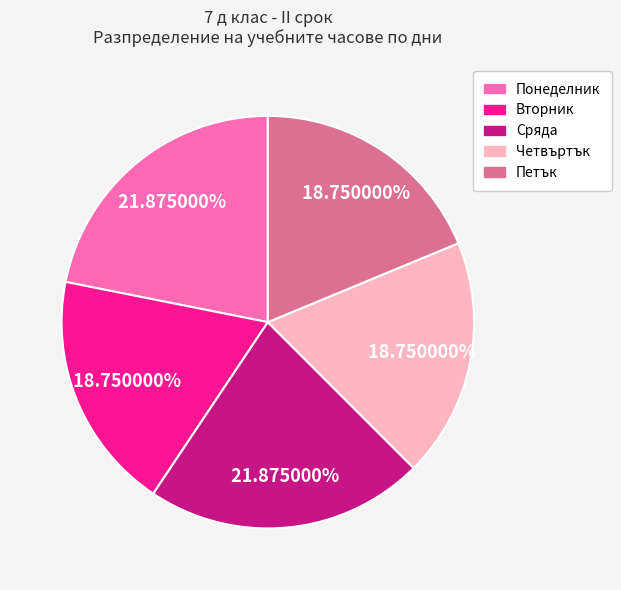

Does Четвъртък account for over 50% of the chart?

No